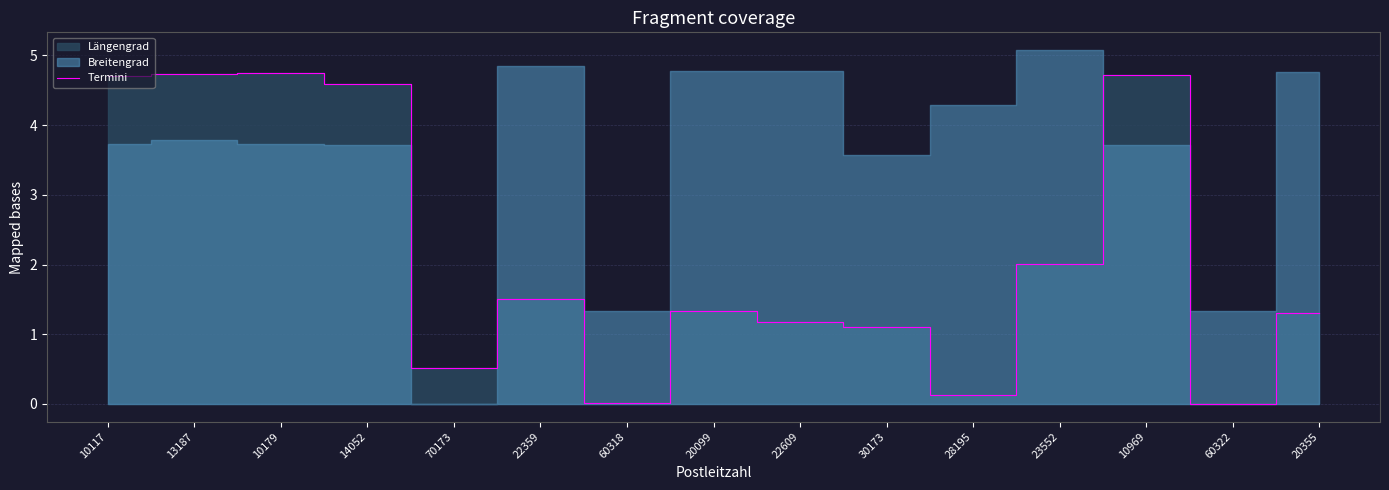

True or false: Termini has a value of 7.7 at 14052.

False